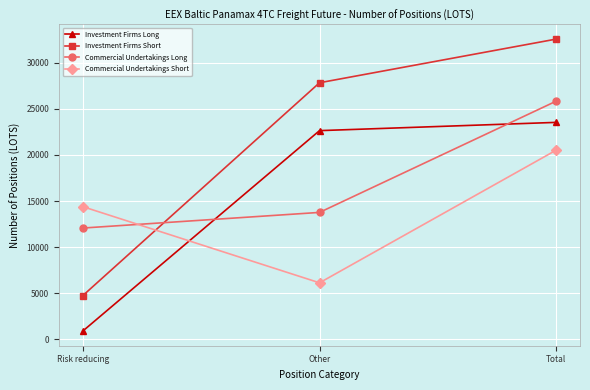

Which series has the widest spread of values?

Investment Firms Short